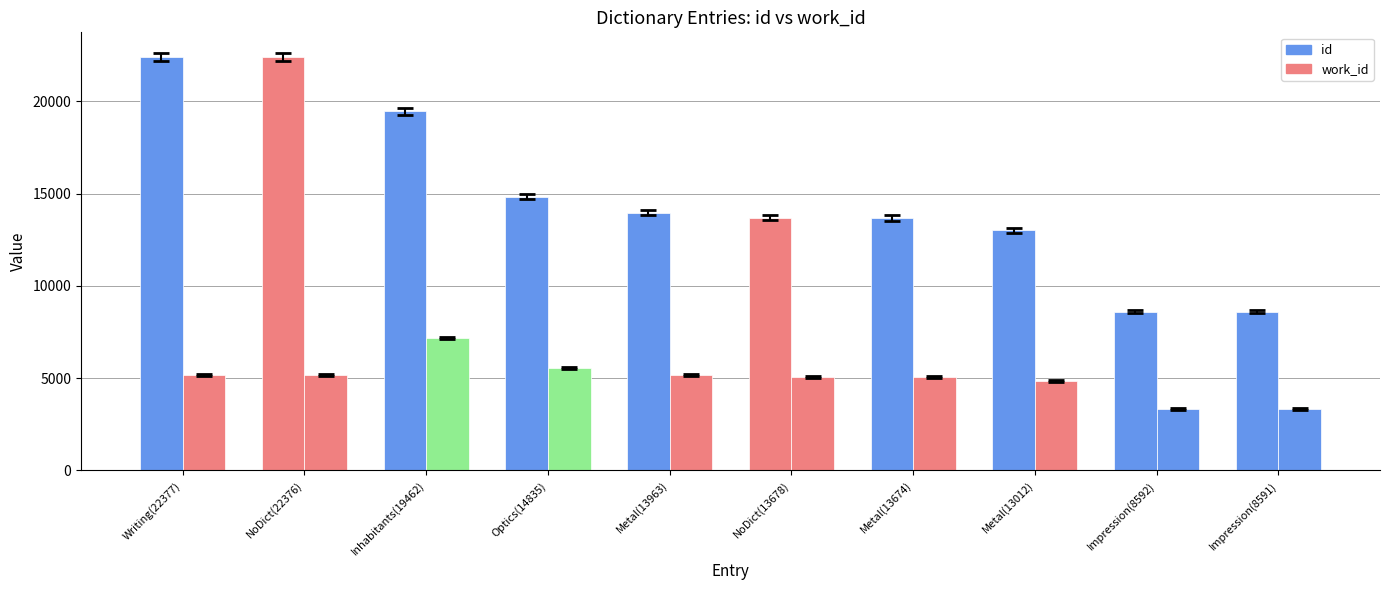

How many bars are there in total?

20